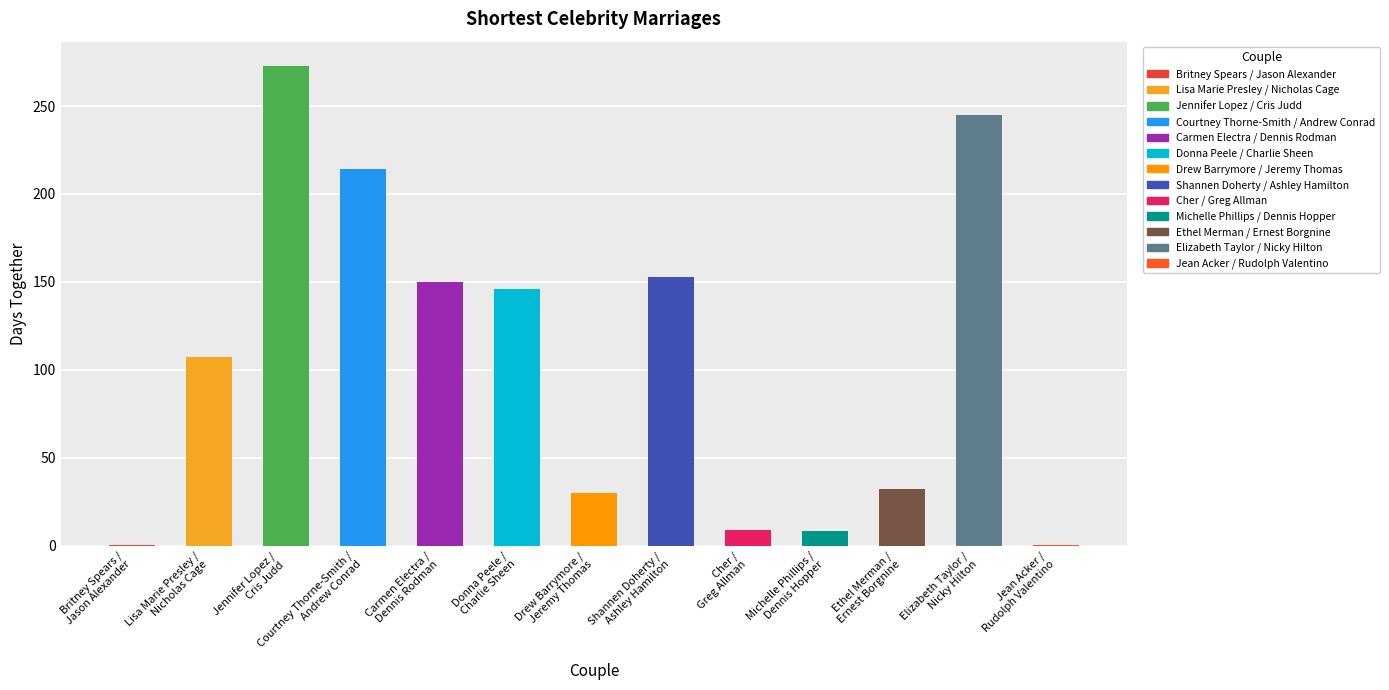

What is the maximum value shown in the chart?

273.0